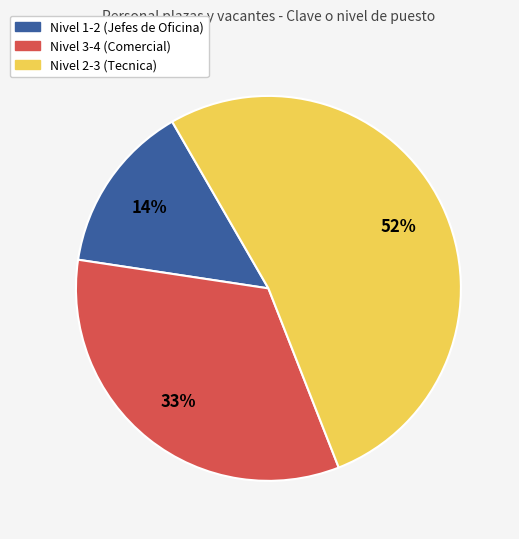

To the nearest percent, what is the difference between the largest and smallest slice percentages?

38%